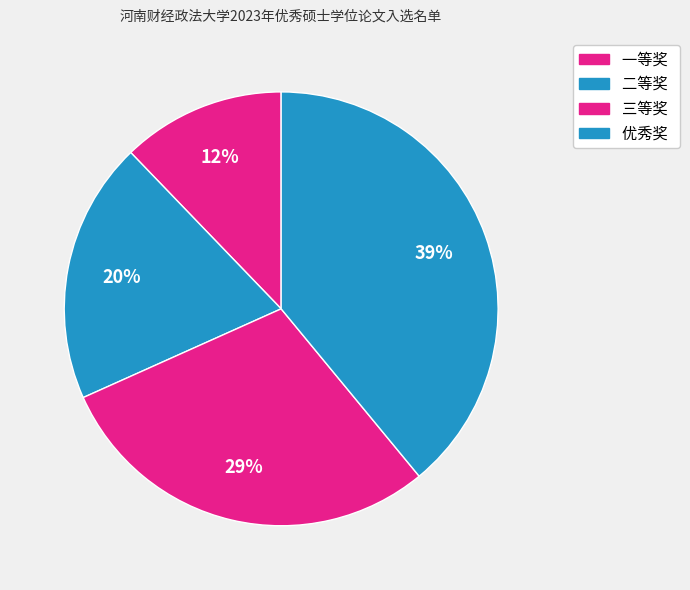

To the nearest percent, what is the difference between the 优秀奖 and 一等奖 slice percentages?

27%